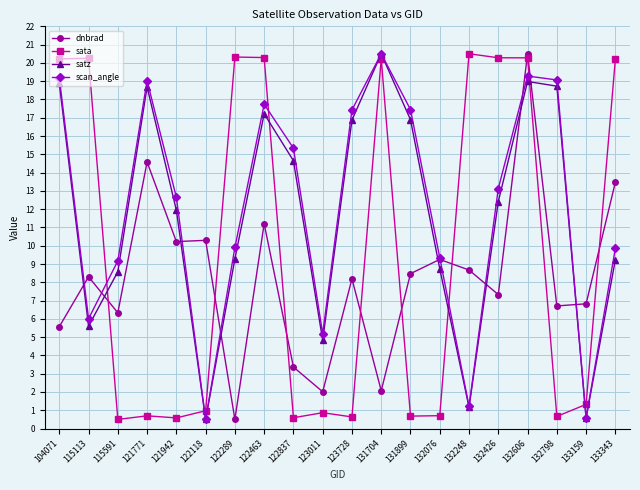

How many data points in scan_angle are above 13?

10